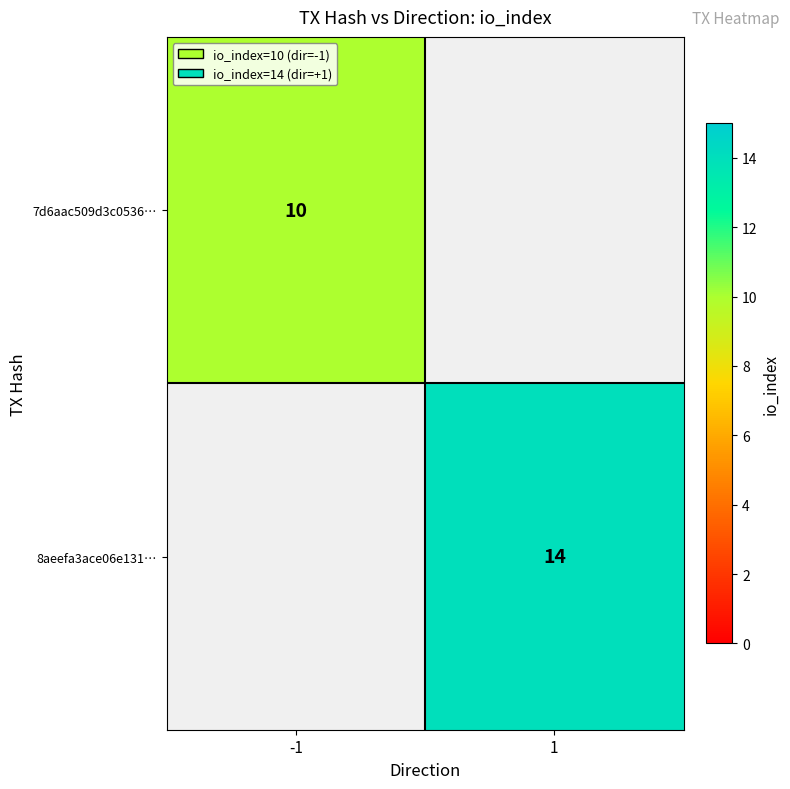

The value of 8aeefa3ace06e131… at 1 is 14. True or false?

True